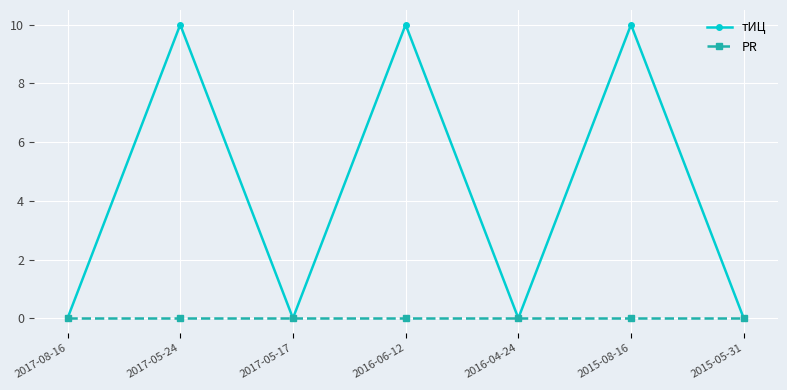

At how many categories does at least one series exceed 3?

3